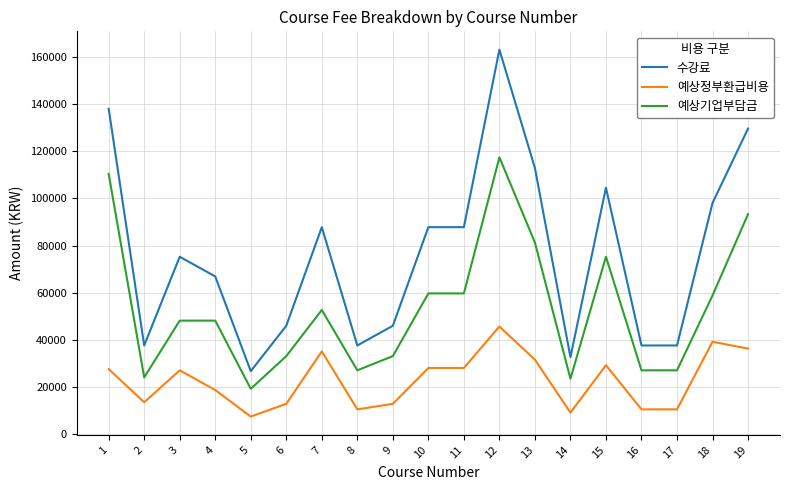

What is the spread (max minus min) of values at 17?

27087